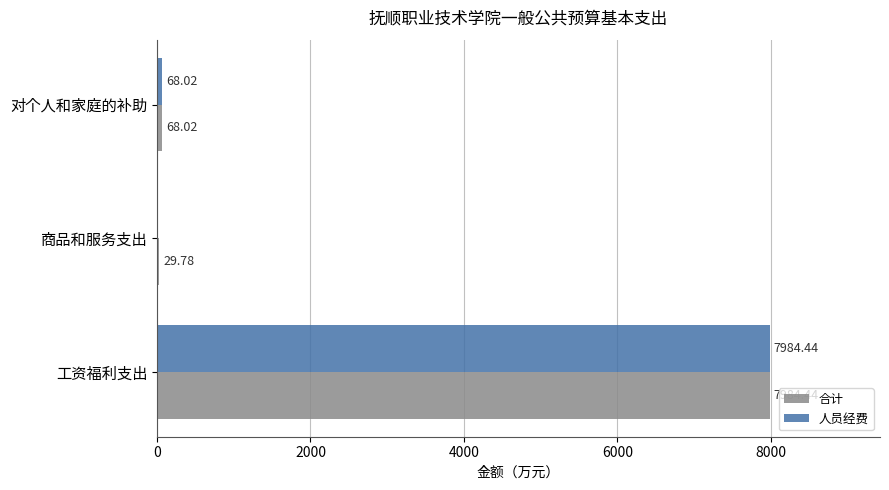

At which label is 人员经费 closest to 3992?

对个人和家庭的补助